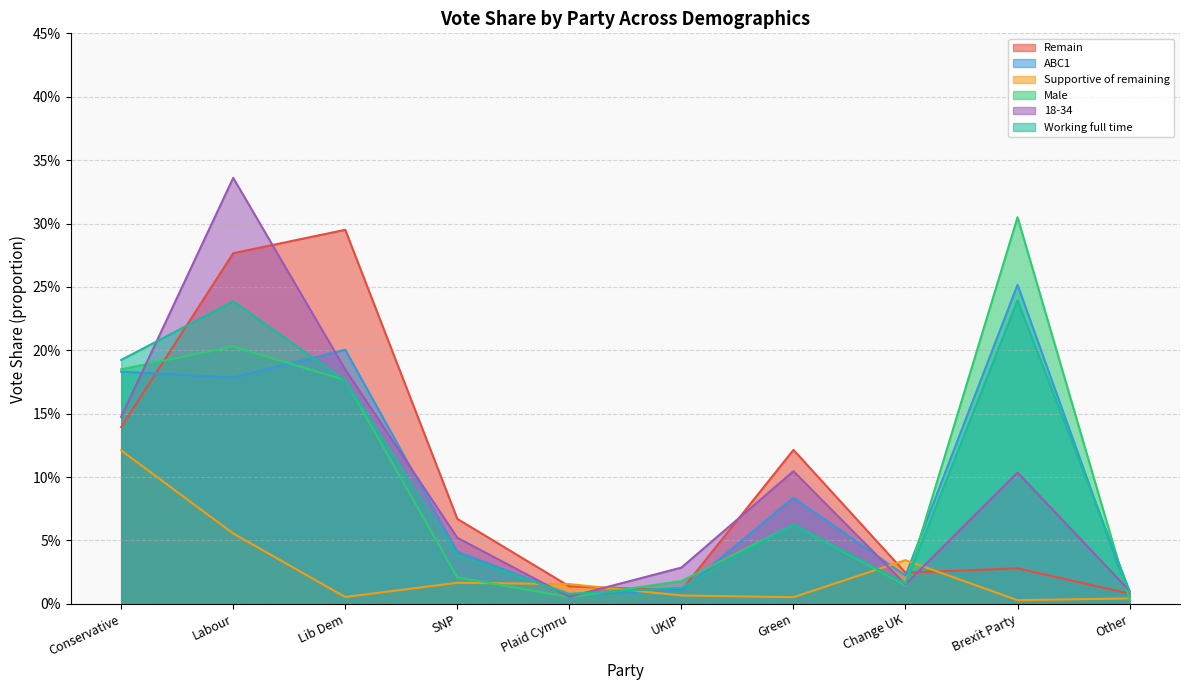

Reading right to left, transcribe all the data shown in this chart.

Remain: Other=0.0	Brexit Party=0.0	Change UK=0.0	Green=0.1	UKIP=0.0	Plaid Cymru=0.0	SNP=0.1	Lib Dem=0.3	Labour=0.3	Conservative=0.1
ABC1: Other=0.0	Brexit Party=0.3	Change UK=0.0	Green=0.1	UKIP=0.0	Plaid Cymru=0.0	SNP=0.0	Lib Dem=0.2	Labour=0.2	Conservative=0.2
Supportive of remaining: Other=0.0	Brexit Party=0.0	Change UK=0.0	Green=0.0	UKIP=0.0	Plaid Cymru=0.0	SNP=0.0	Lib Dem=0.0	Labour=0.1	Conservative=0.1
Male: Other=0.0	Brexit Party=0.3	Change UK=0.0	Green=0.1	UKIP=0.0	Plaid Cymru=0.0	SNP=0.0	Lib Dem=0.2	Labour=0.2	Conservative=0.2
18-34: Other=0.0	Brexit Party=0.1	Change UK=0.0	Green=0.1	UKIP=0.0	Plaid Cymru=0.0	SNP=0.1	Lib Dem=0.2	Labour=0.3	Conservative=0.1
Working full time: Other=0.0	Brexit Party=0.2	Change UK=0.0	Green=0.1	UKIP=0.0	Plaid Cymru=0.0	SNP=0.0	Lib Dem=0.2	Labour=0.2	Conservative=0.2